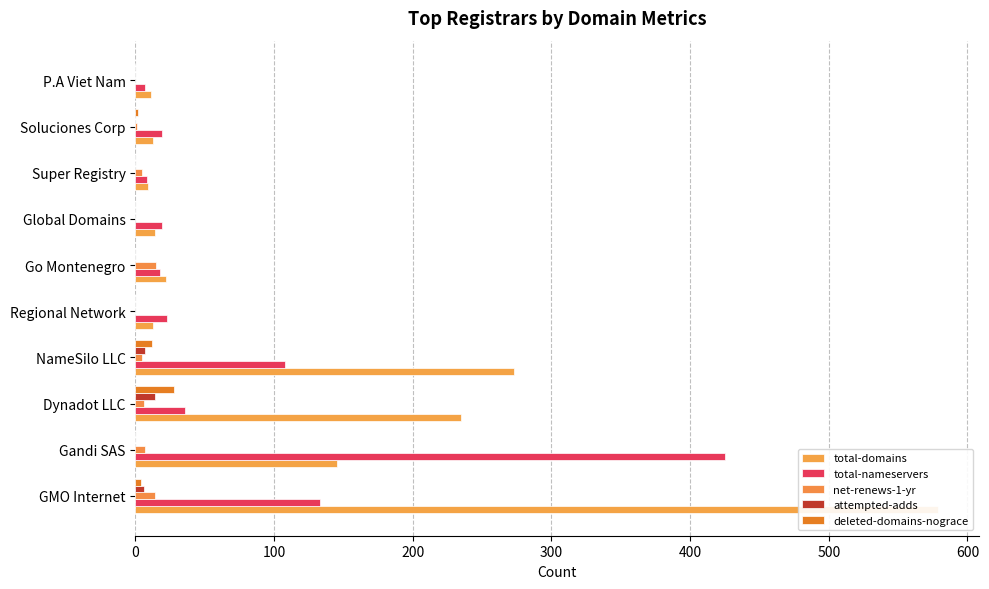

How many values in the total-nameservers series are below 23?

5